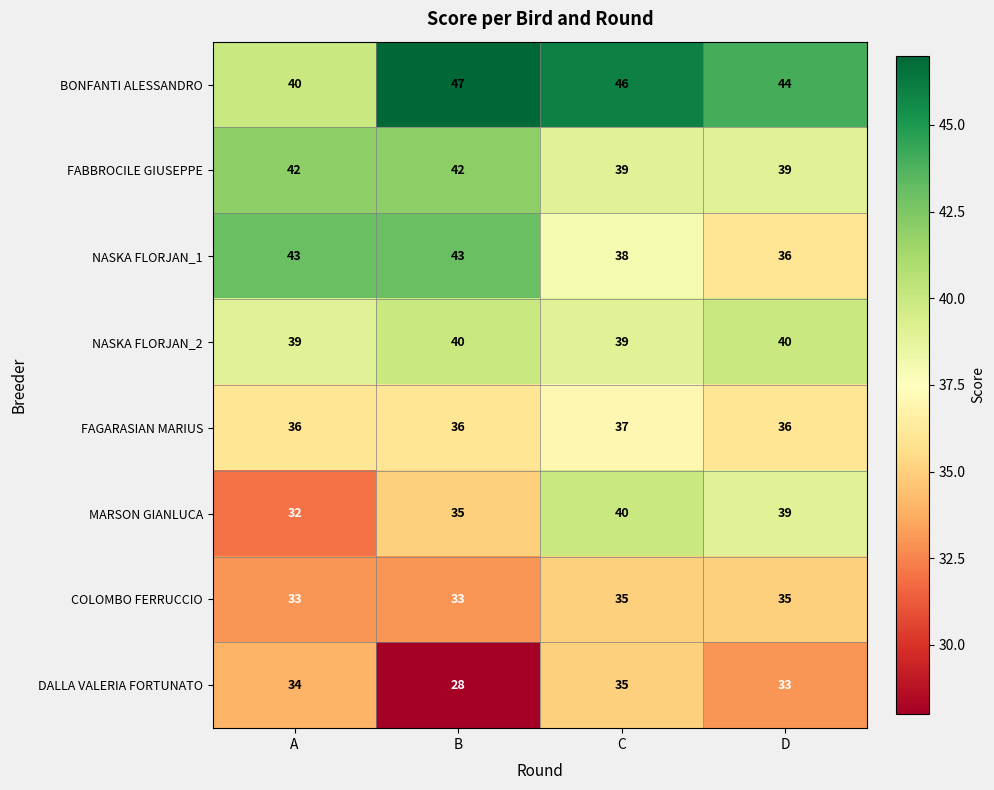

Is it true that FAGARASIAN MARIUS equals 37 at C?

True